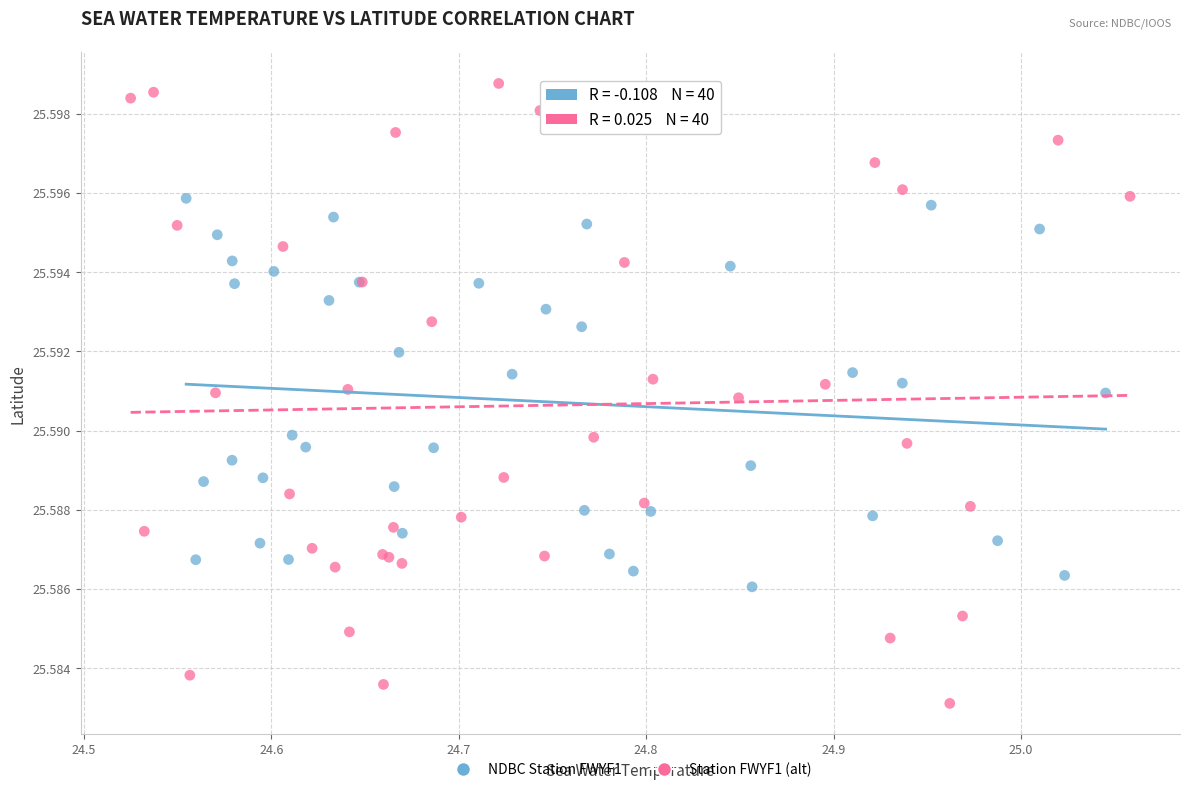

Which series contains the lowest Y value?

Station FWYF1 (alt)